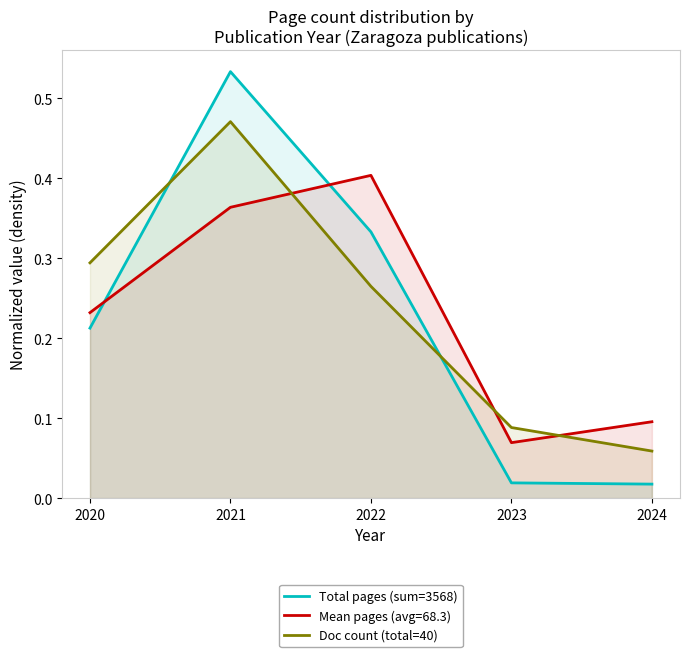

How many distinct data groups are displayed?

3